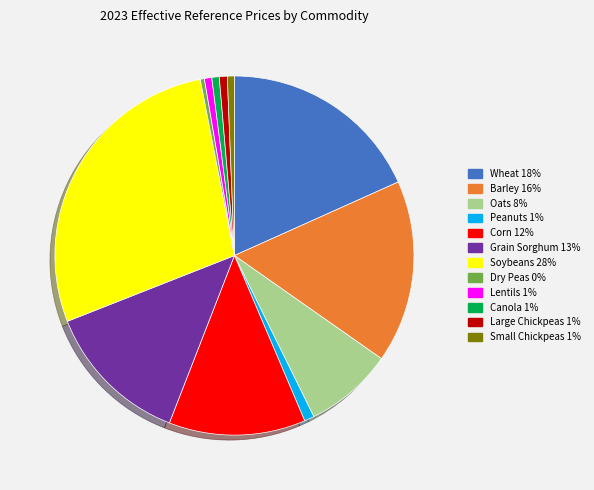

Is the sum of Oats and Canola greater than half?

No